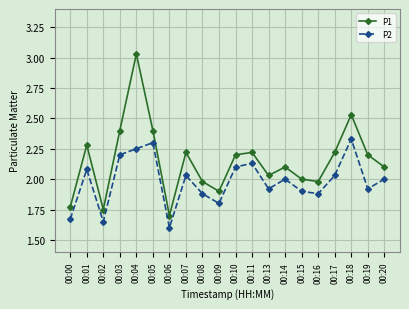

At which category is the sum across all series the highest?

00:04